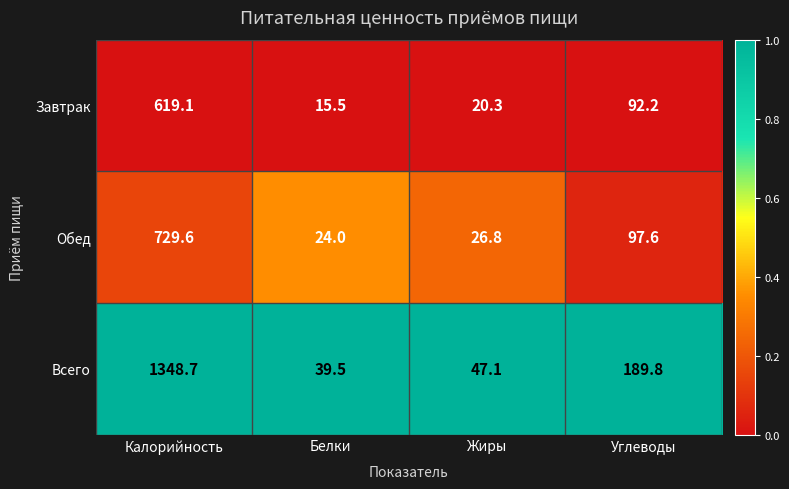

At which category is the sum across all series the highest?

Калорийность